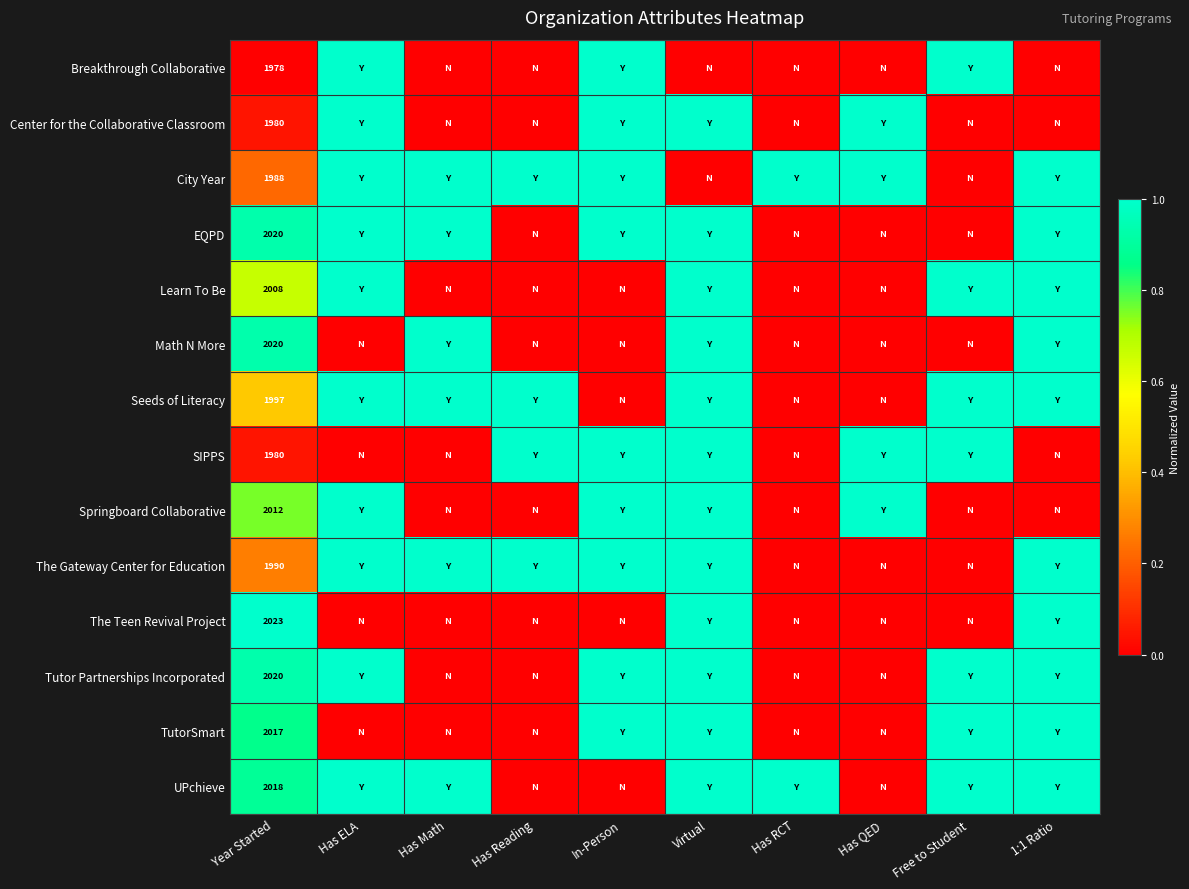

How many data points in EQPD are less than 1?

5